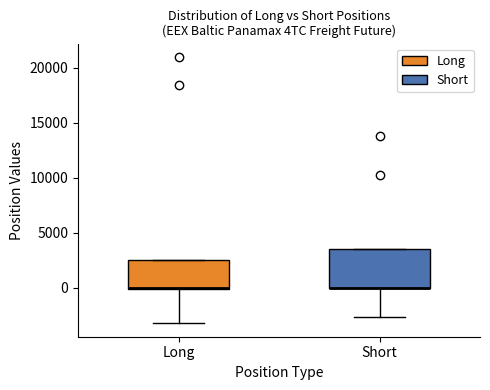

Reading left to right, read every box against the y-axis: the position of its median line, the range the box covers, and the ends of its whiskers. The values are not printed on the chart, so give them approximately, as read against the axis.

Long: median 0, box 0 to 2500, whiskers -3000 to 2500
Short: median 0 (drawn on the box's lower edge), box 0 to 3500, whiskers -2500 to 3500